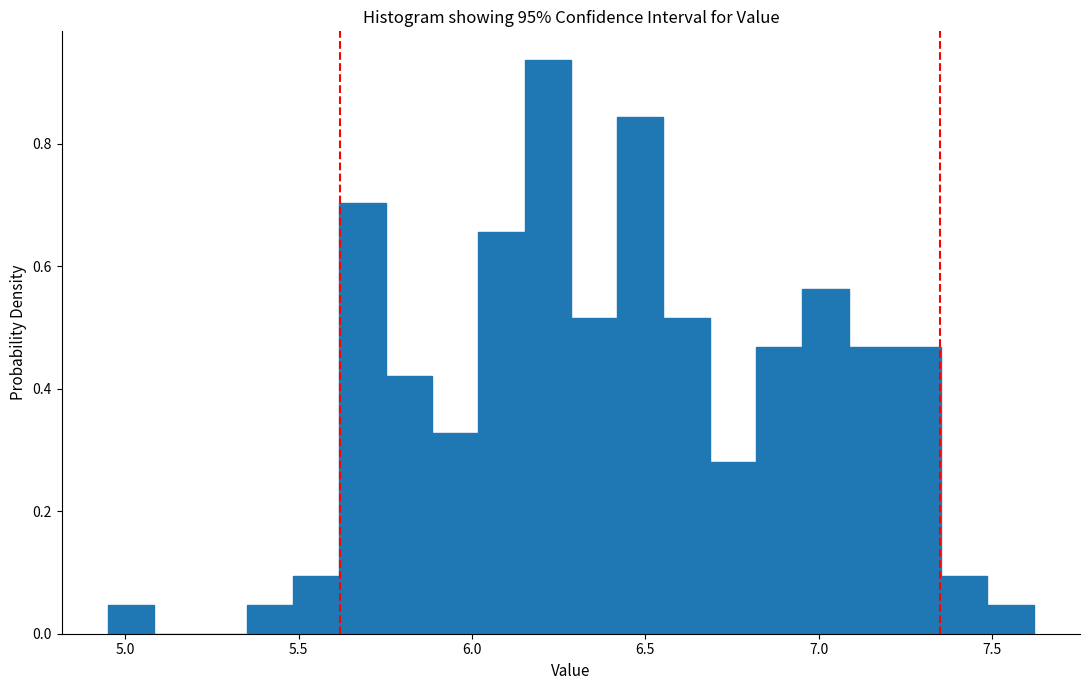

Around what value on the x-axis is the tallest bar? Give the approximate position of its centre, as read against the axis.

6.20